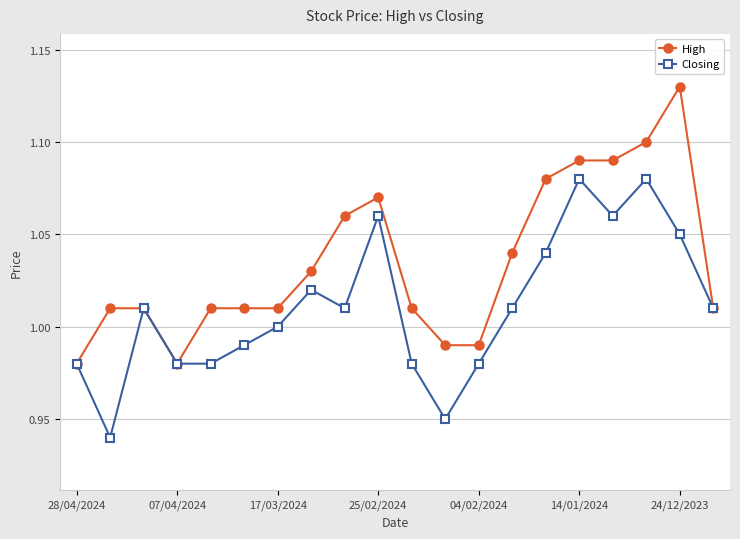

Rank the series by their maximum value, from lowest to highest.

Closing, High